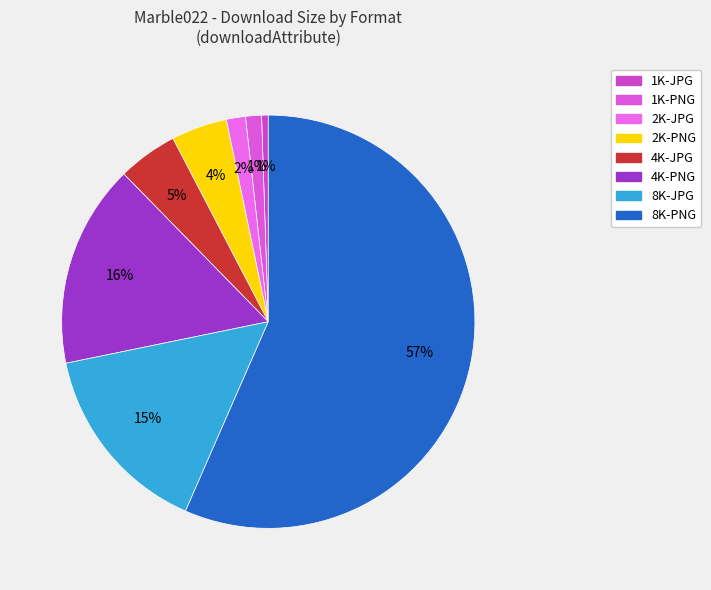

What percentage do 8K-JPG and 2K-JPG together represent?

16.7%